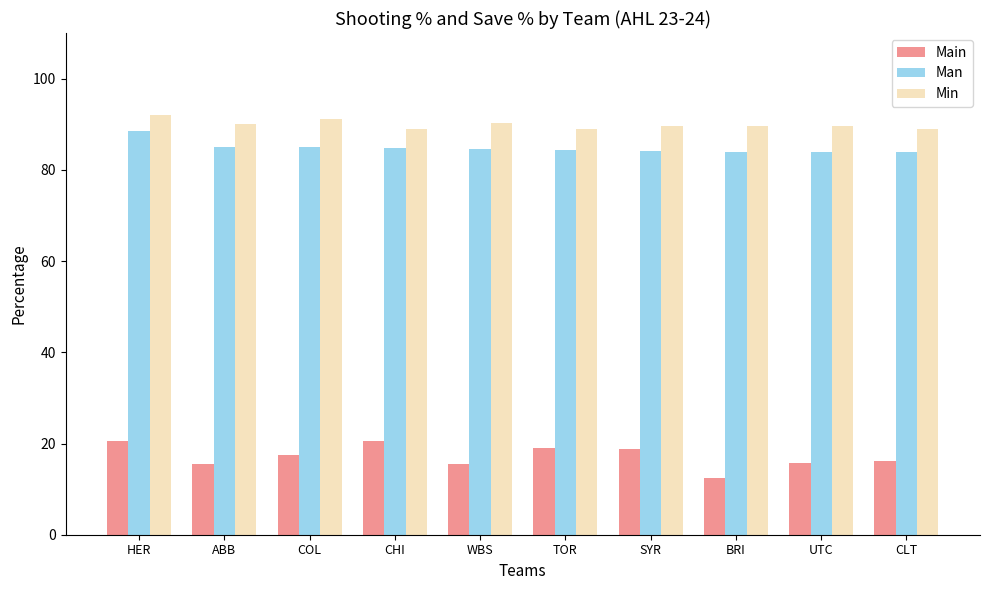

At COL, list the series in order from smallest to largest.

Main, Man, Min